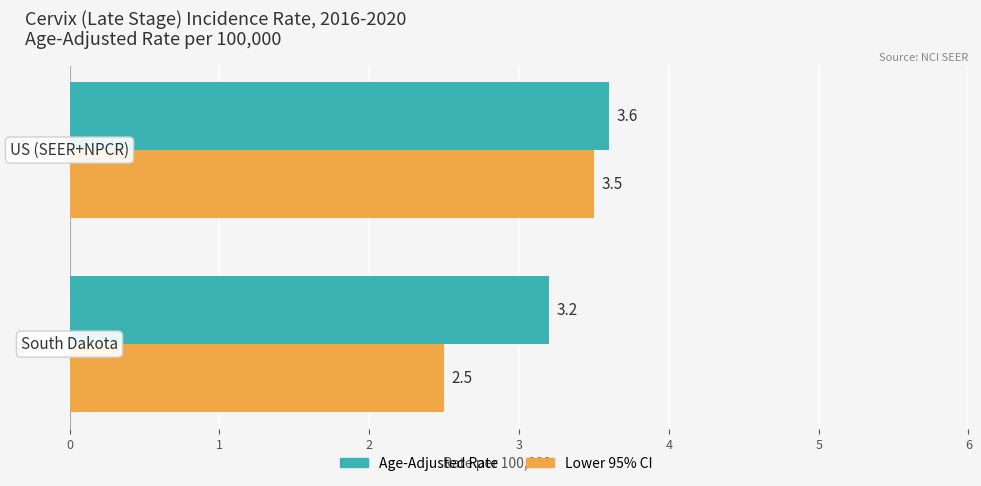

Which series has the largest total across all categories?

Age-Adjusted Rate